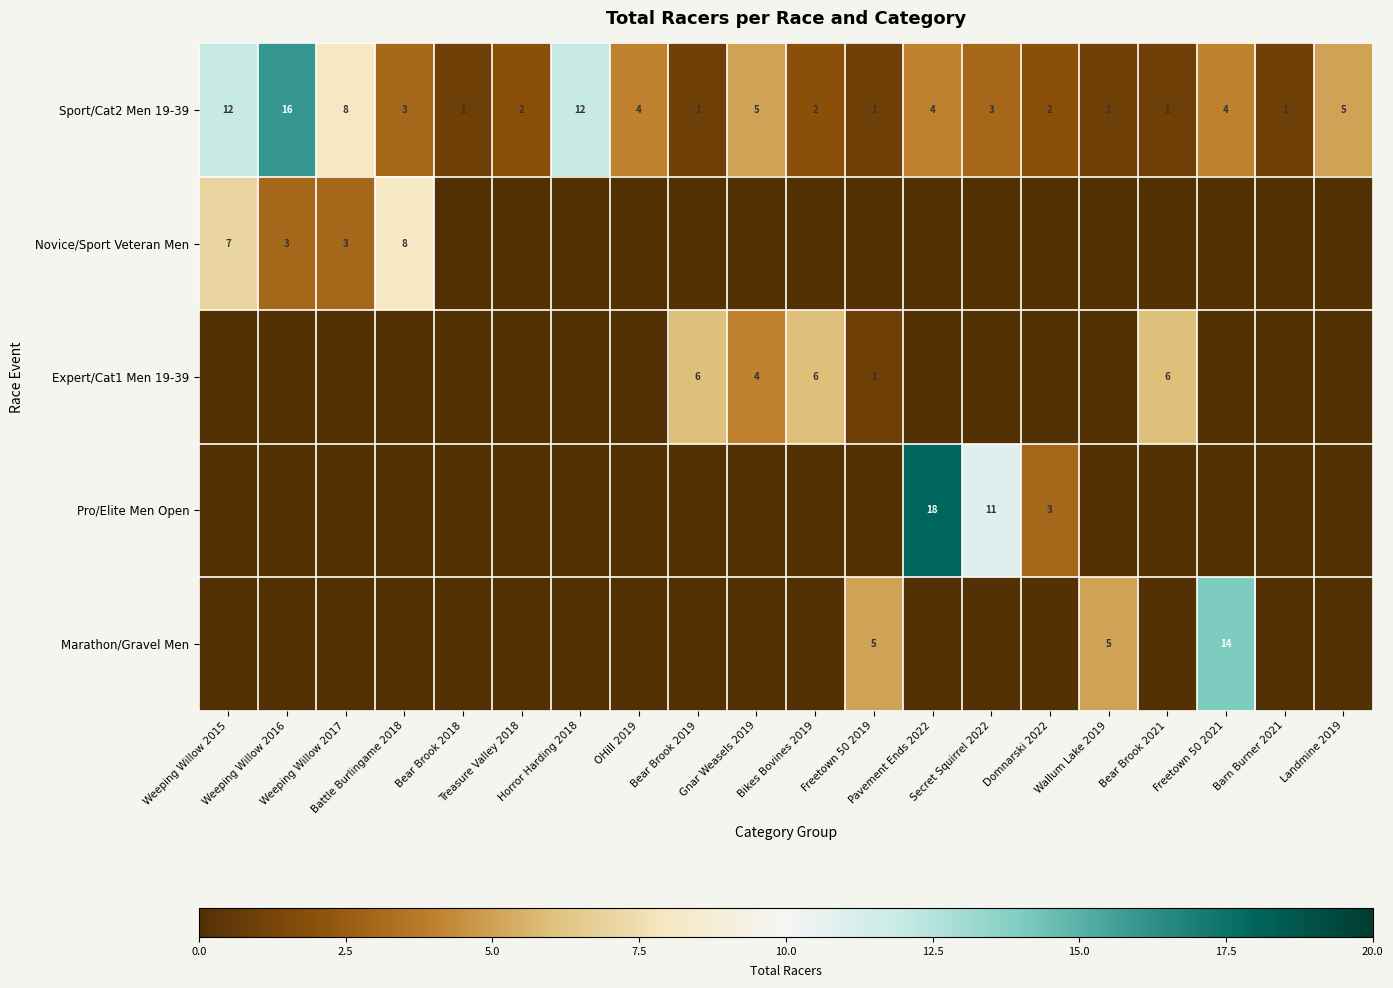

What is the difference between the maximum and second lowest values in the Sport/Cat2 Men 19-39 series?

15